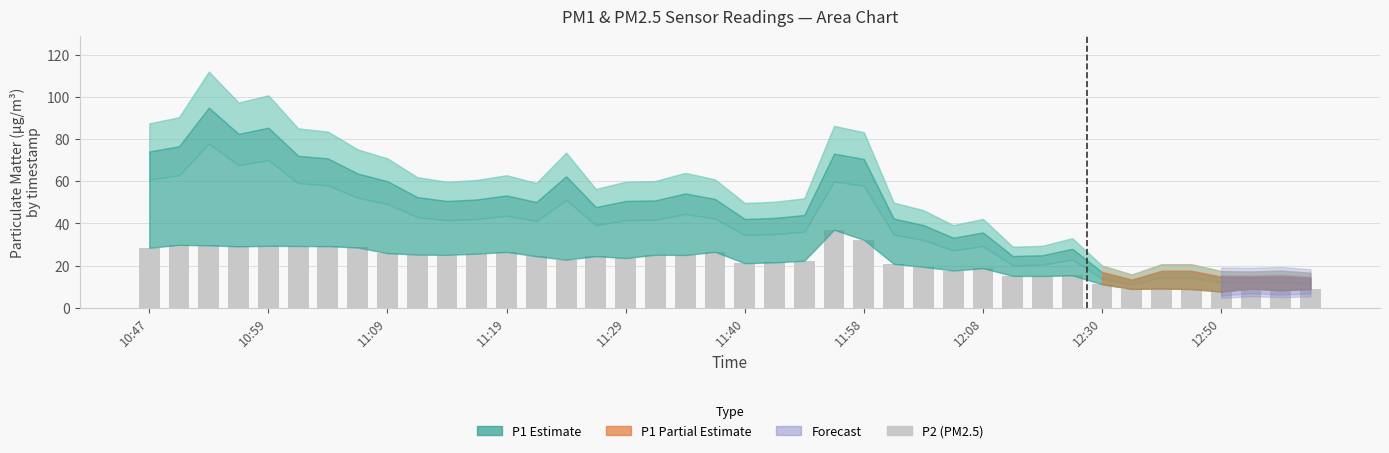

What is the maximum value shown in the chart?

37.0